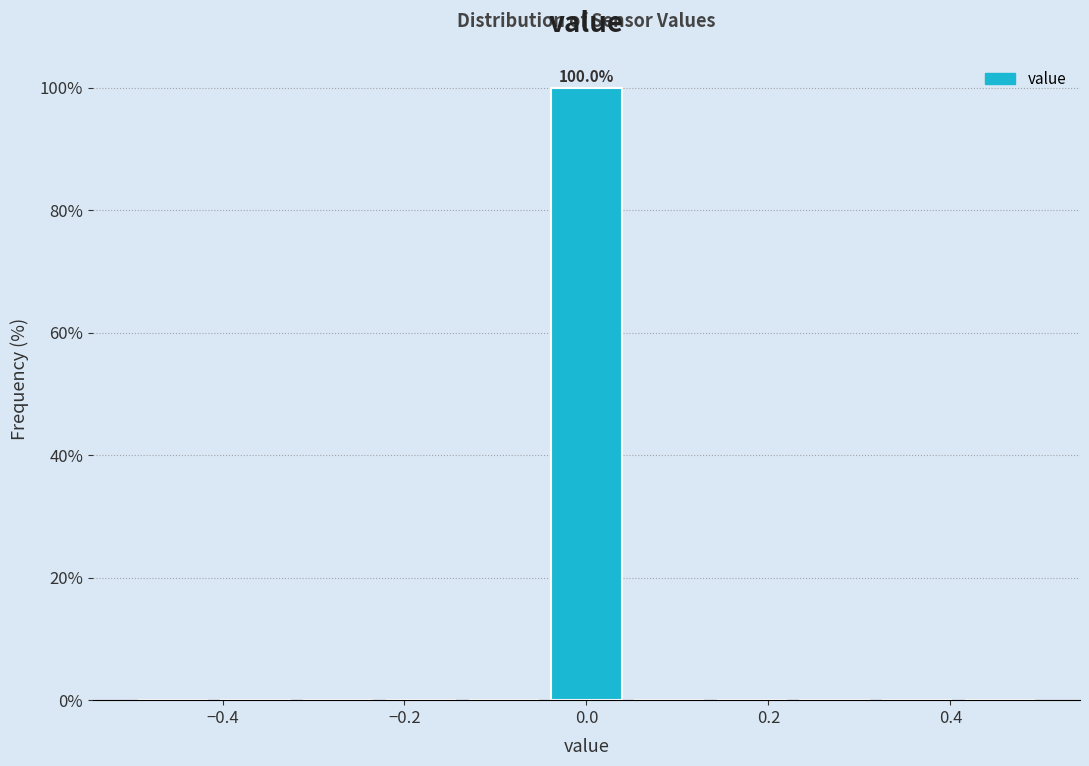

Over which range of the x-axis is the bar tallest?

-0.04 to 0.04